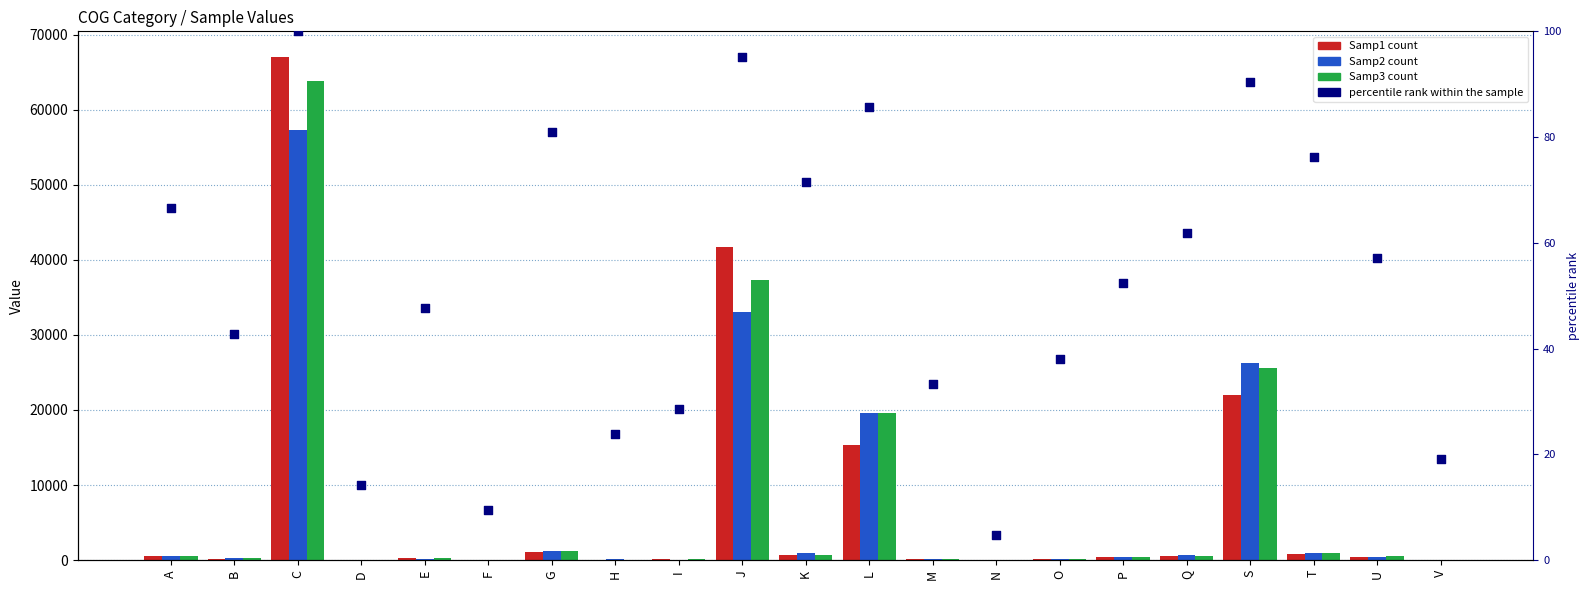

Which series contains the highest Y value?

Samp1